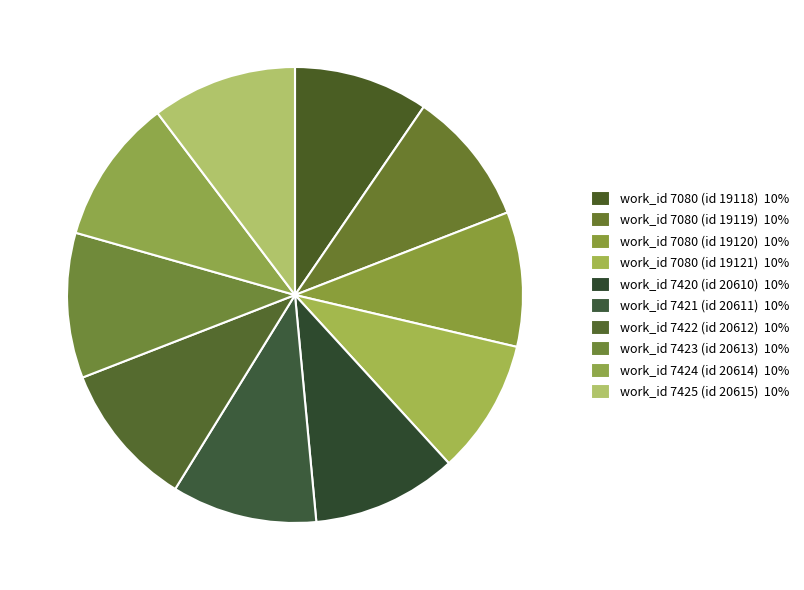

Is it true that work_id 7422 (id 20612) is 2% of the pie?

False